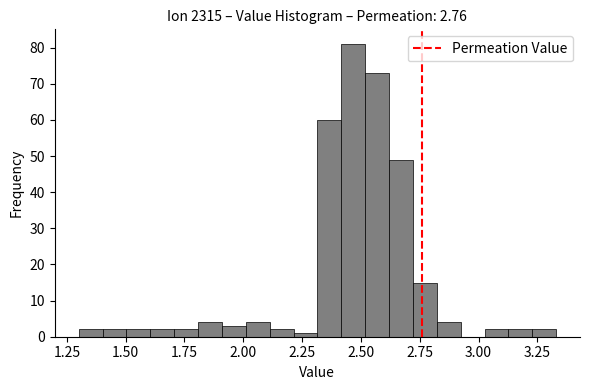

Around what value on the x-axis is the tallest bar? Give the approximate position of its centre, as read against the axis.

2.45